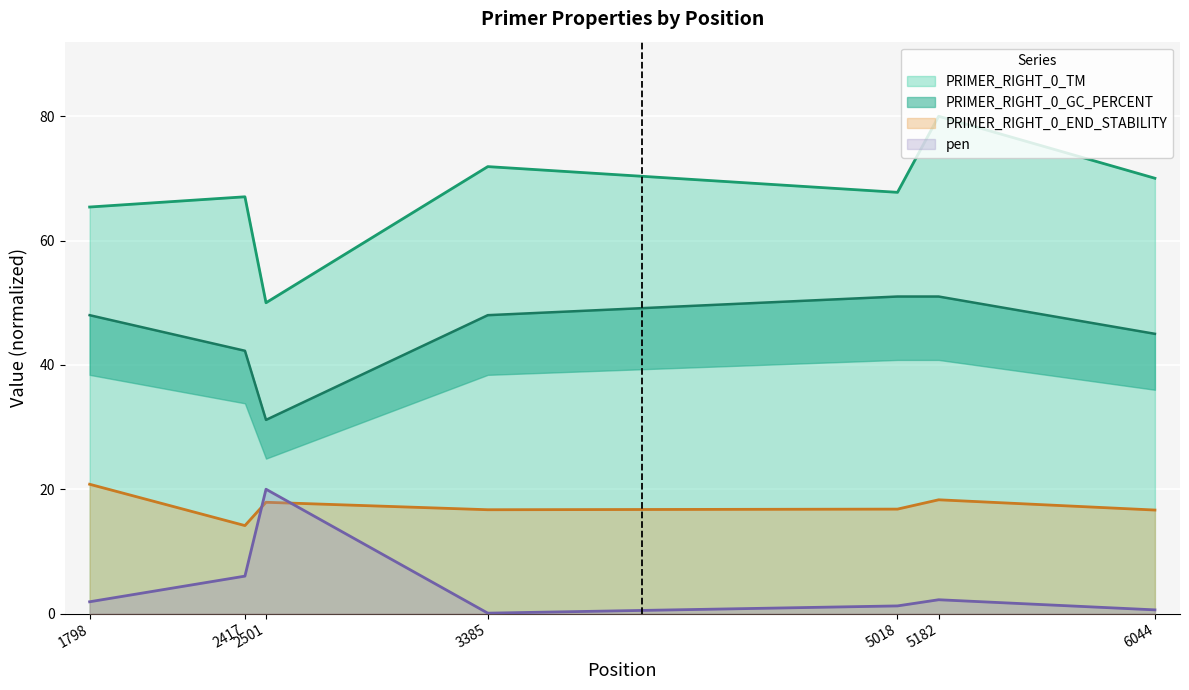

Which category has the lowest value across all series?

3385